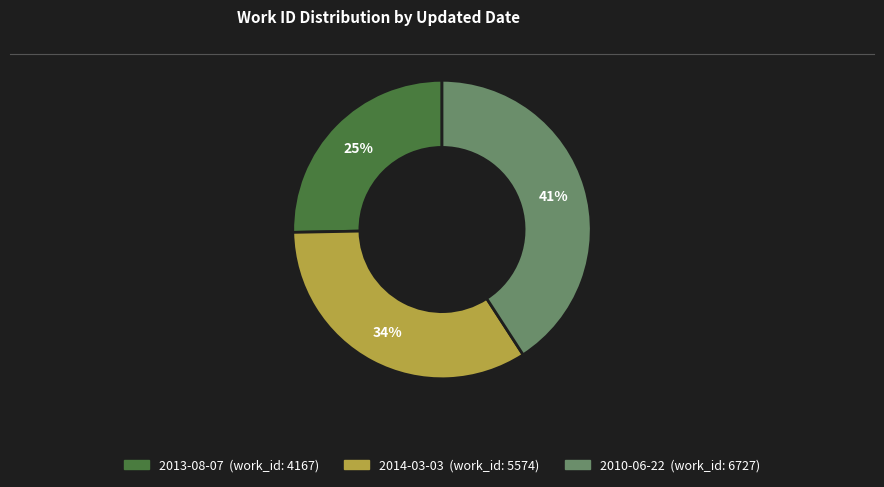

What percentage is the 2013-08-07 slice, to the nearest percent?

25%